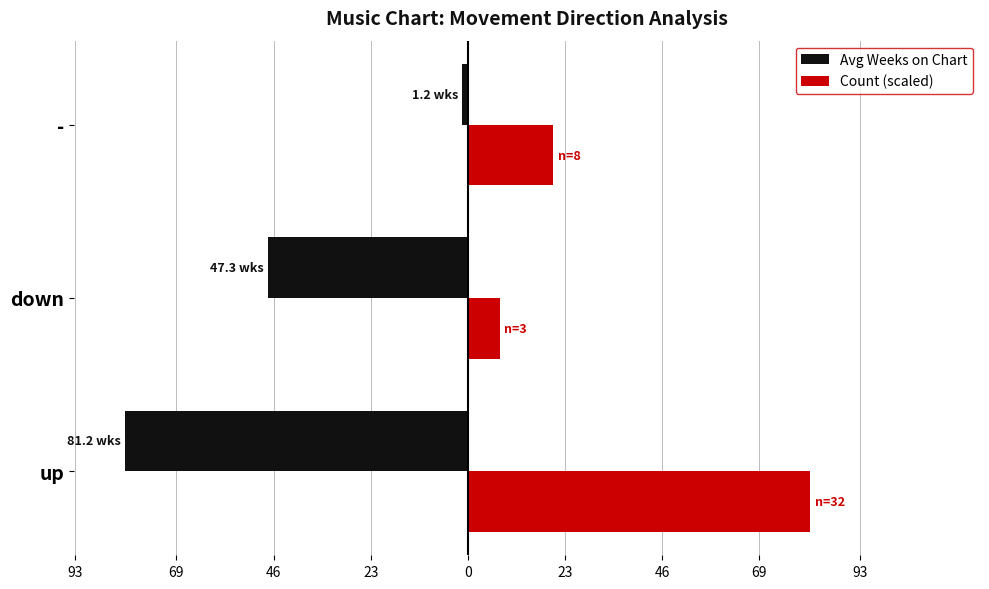

What are all the series names shown in the legend?

Avg Weeks on Chart, Count (scaled)